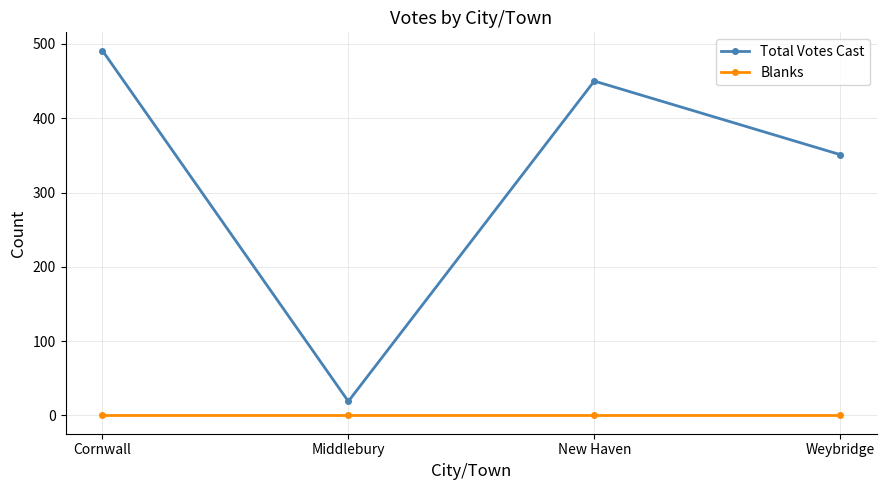

List the series in order of their overall mean, lowest first.

Blanks, Total Votes Cast